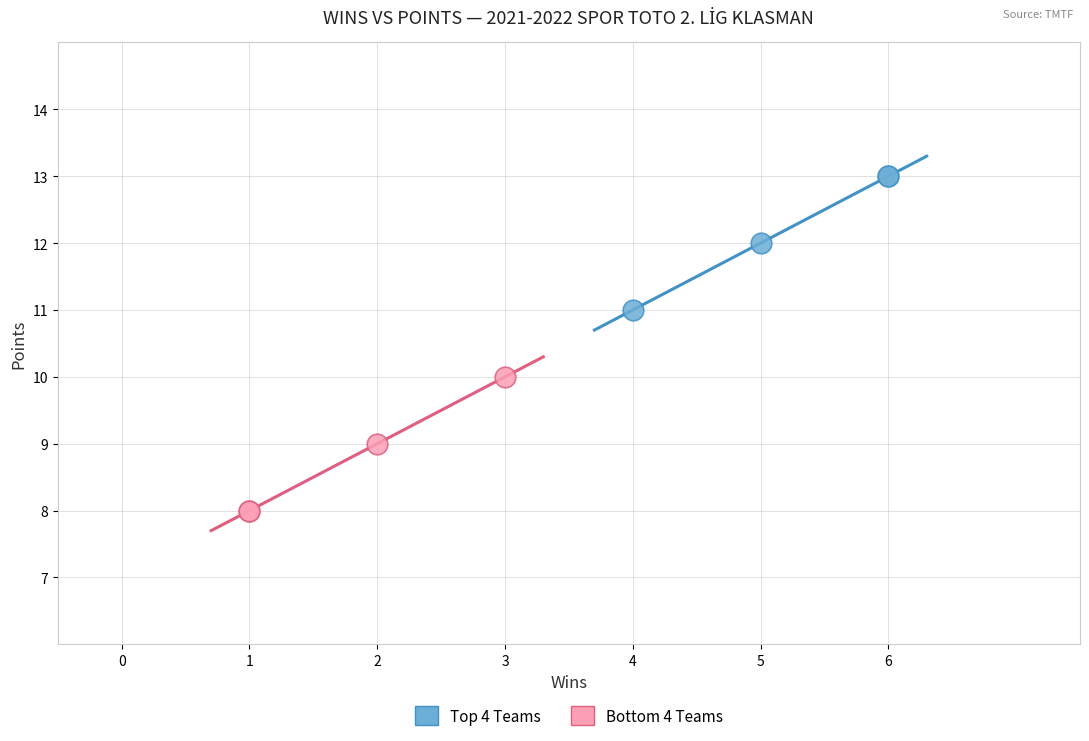

Which series reaches the maximum Y coordinate?

Top 4 Teams